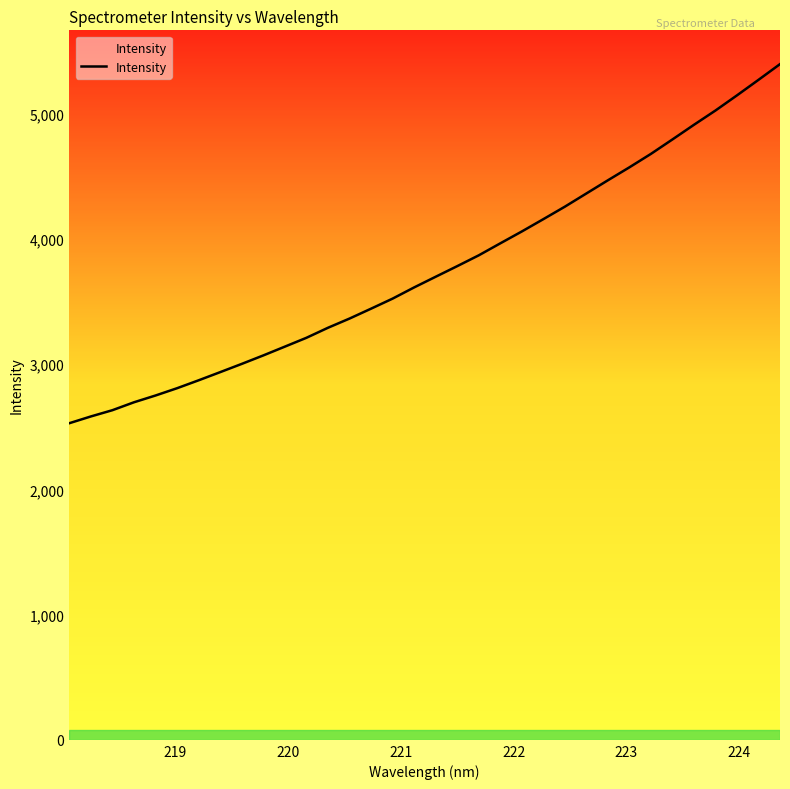

What is the smallest value displayed?

2528.1